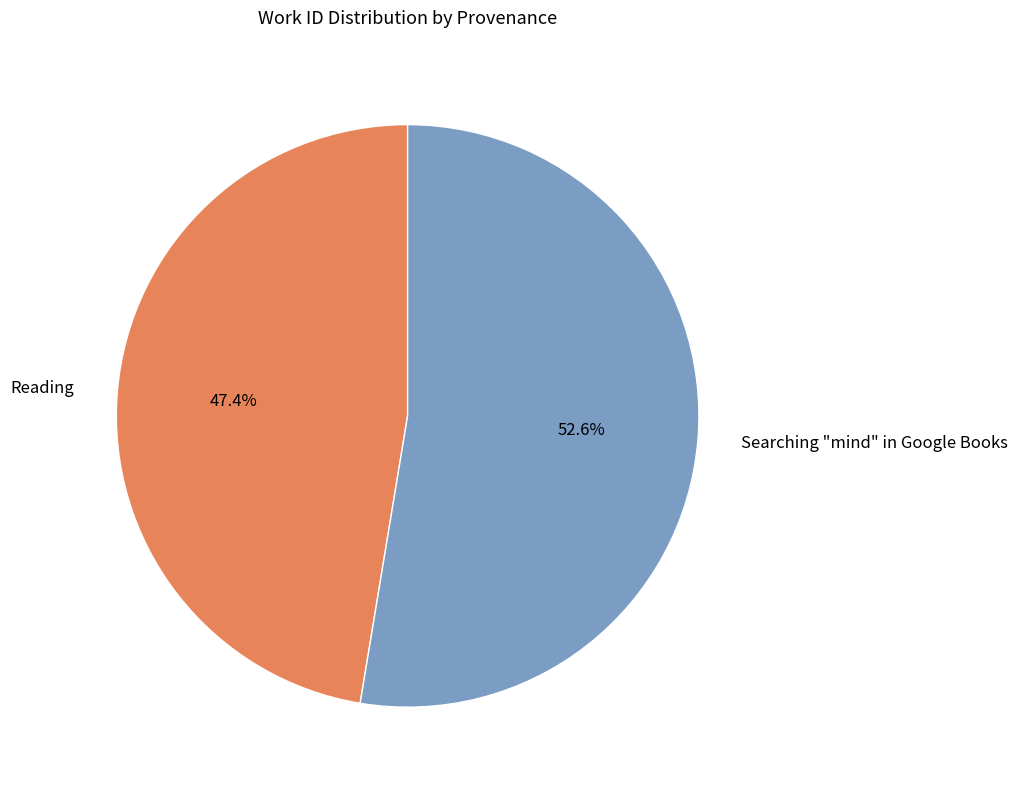

To the nearest percent, what is the combined percentage of Searching "mind" in Google Books and Reading?

100%